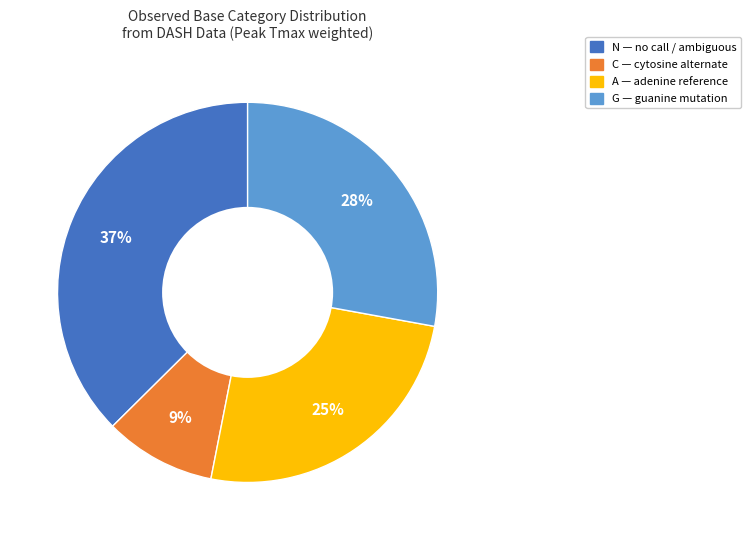

To the nearest percent, what is the average slice percentage?

25%